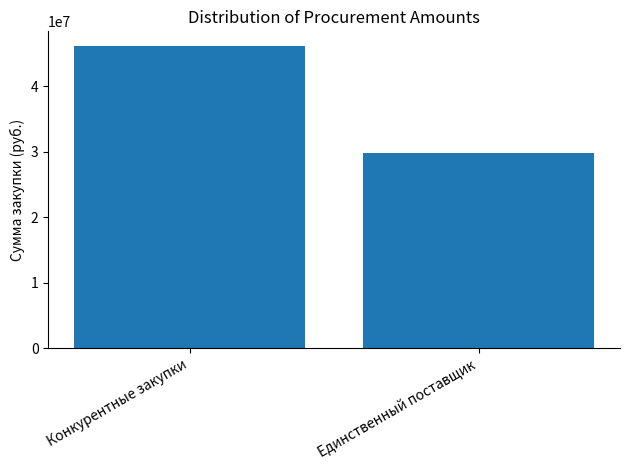

The chart shows a value of 29869707 at Единственный поставщик. True or false?

True